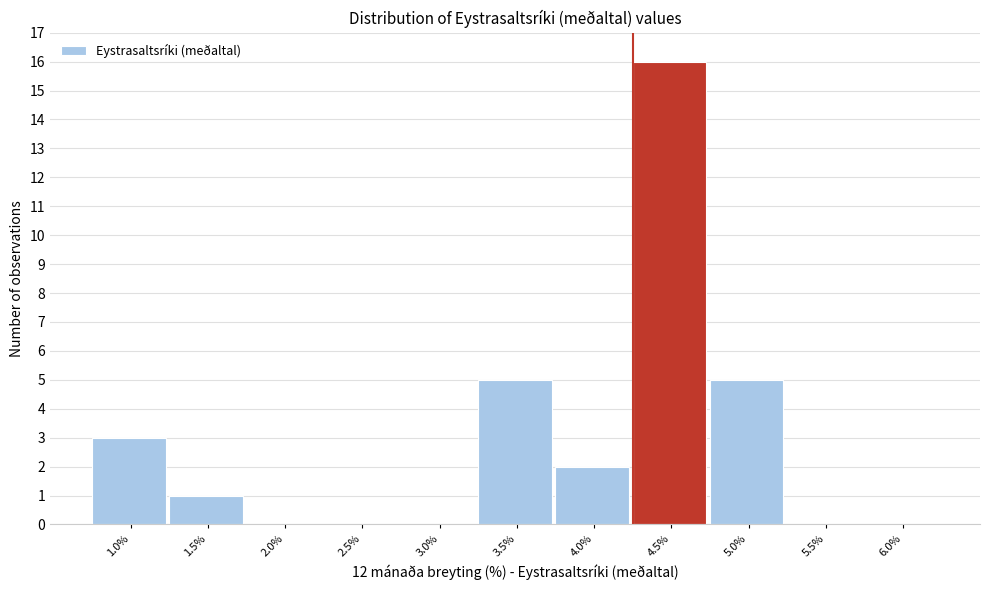

Reading right to left, what are all the values shown in this chart?

6.0%=0	5.5%=0	5.0%=5	4.5%=16	4.0%=2	3.5%=5	3.0%=0	2.5%=0	2.0%=0	1.5%=1	1.0%=3